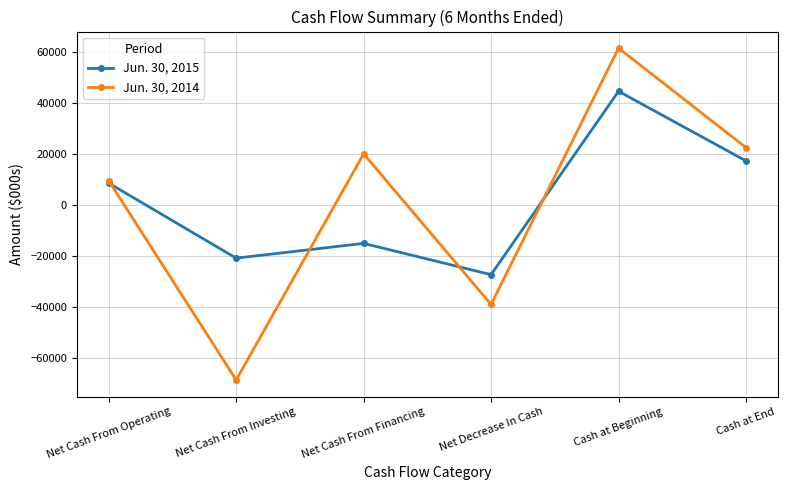

At which category is the sum across all series the highest?

Cash at Beginning